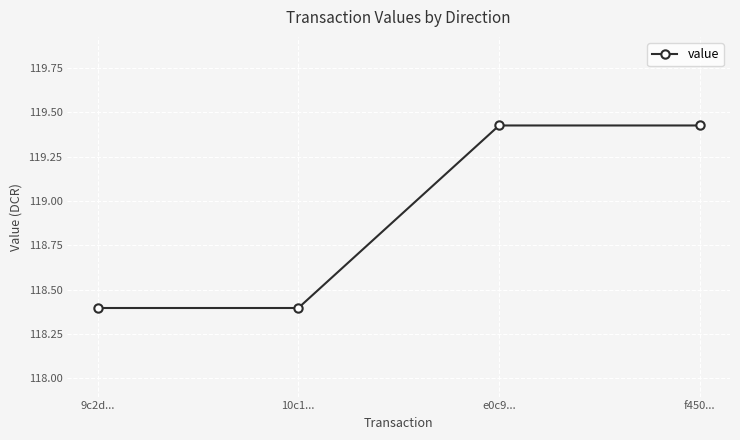

What is the difference between the maximum and minimum values?

1.0